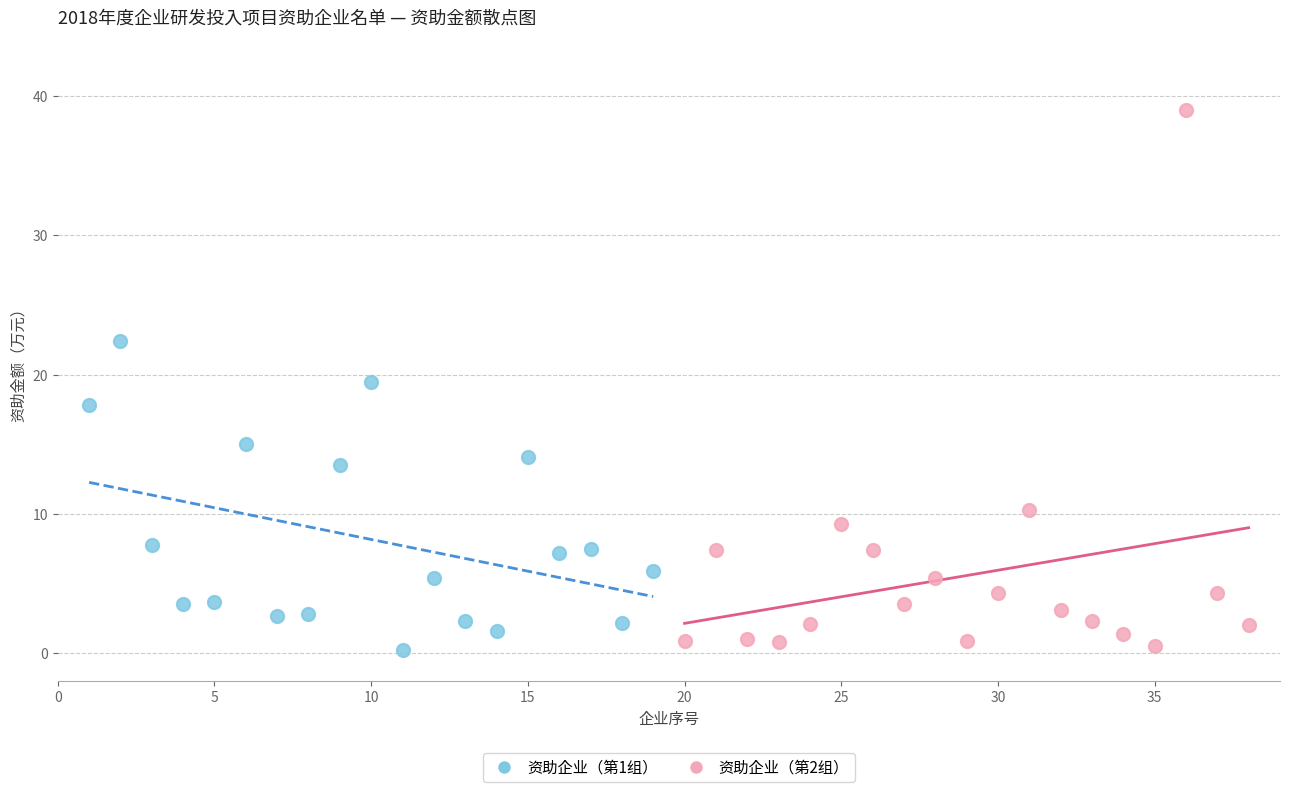

Which series has the largest Y range (max minus min)?

资助企业（第2组）